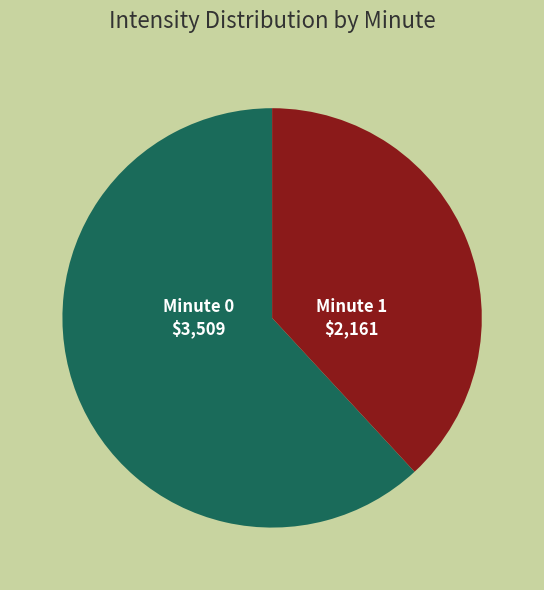

Is there any slice that represents more than half of the pie?

Yes